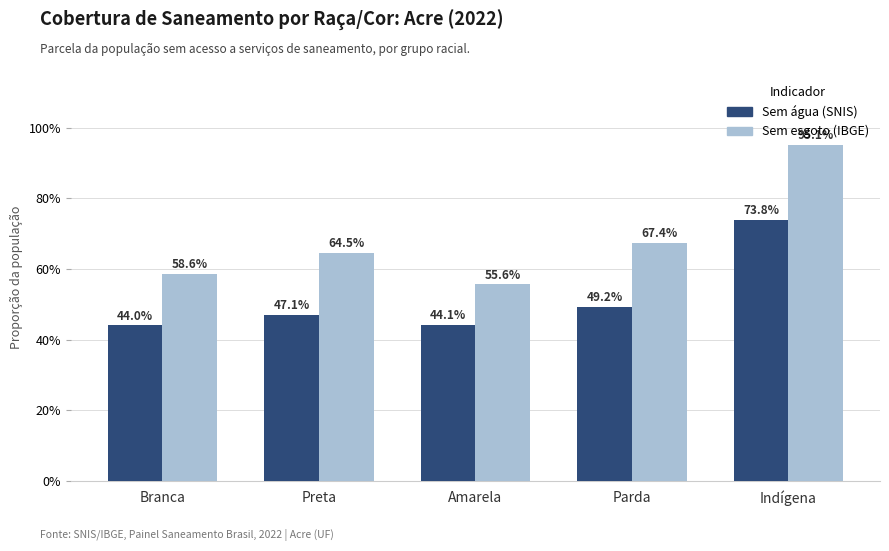

What is the value of the Sem esgoto (IBGE) bar at the 4th from the left?

0.7